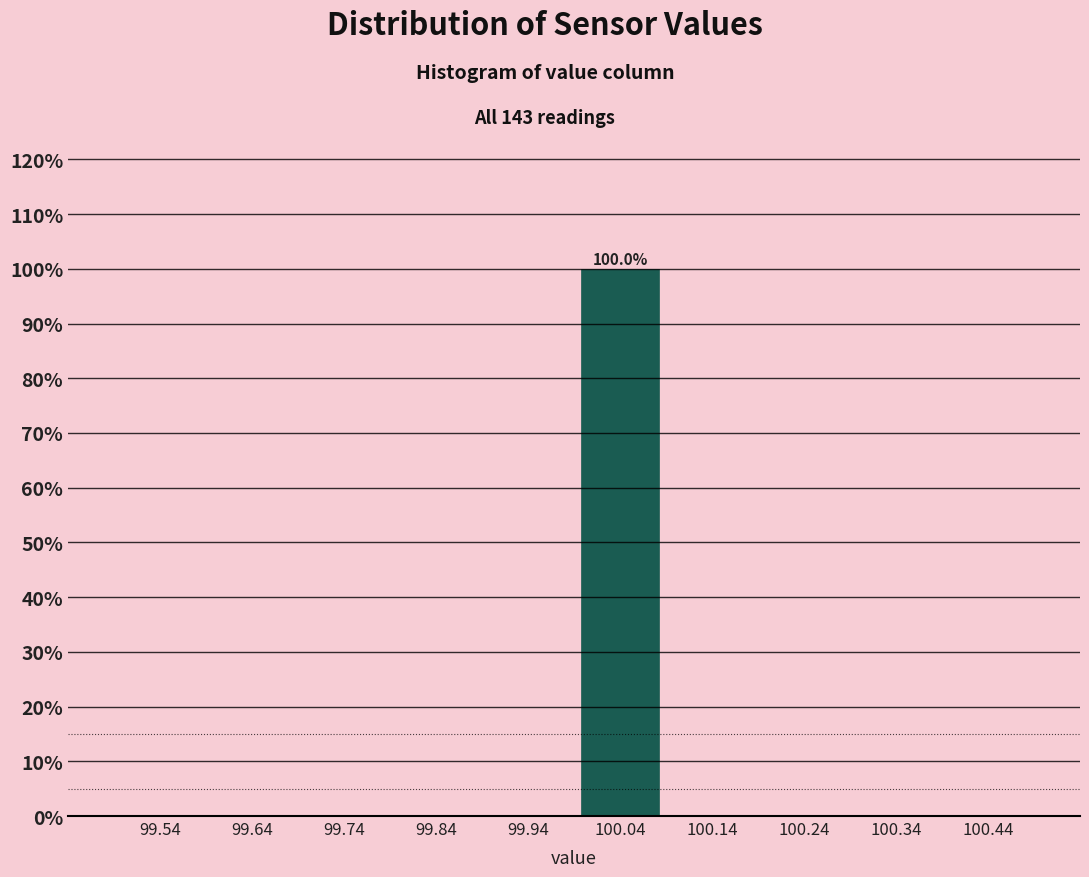

Over which range of the x-axis is the bar tallest?

99.99 to 100.09